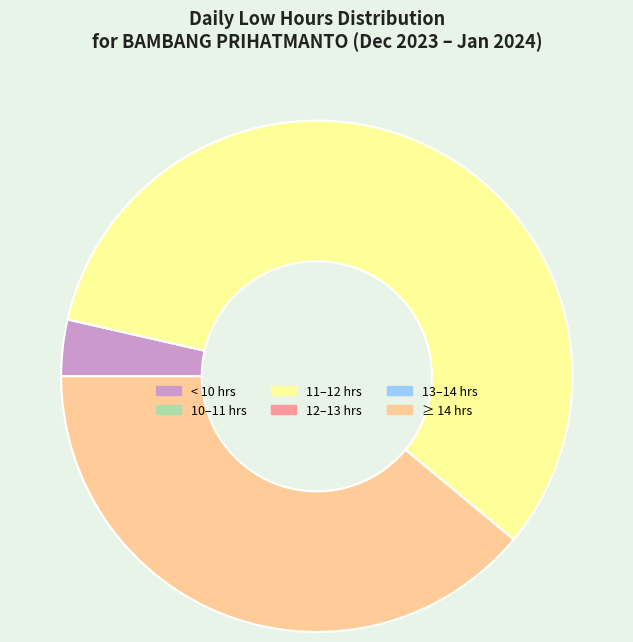

What is the largest slice in the pie chart?

11–12 hrs